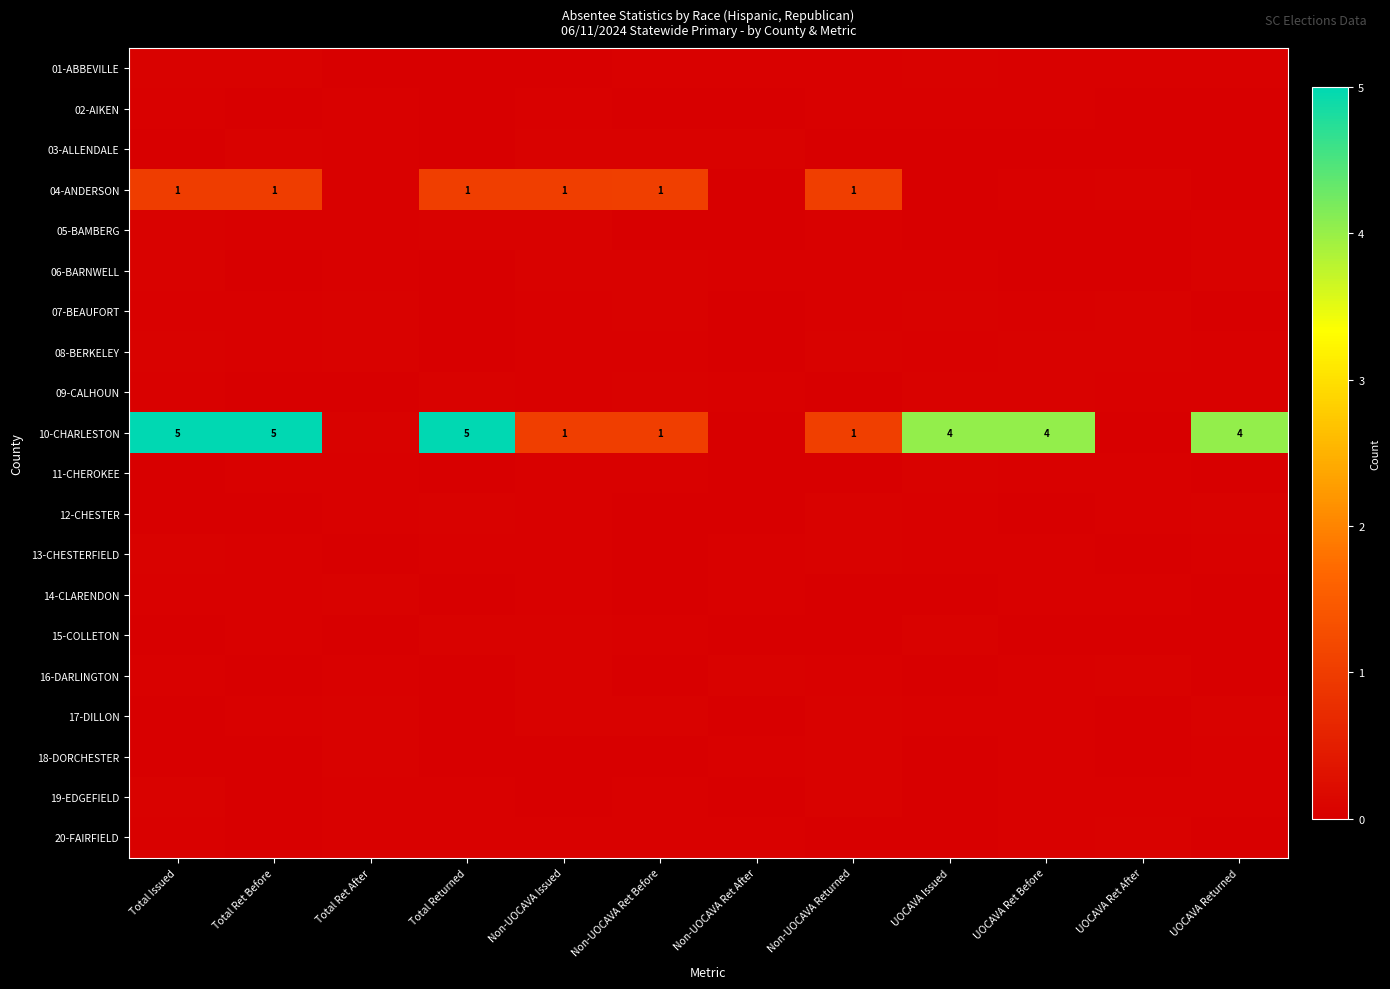

The value of row_5 at UOCAVA Issued is 0.0. True or false?

True